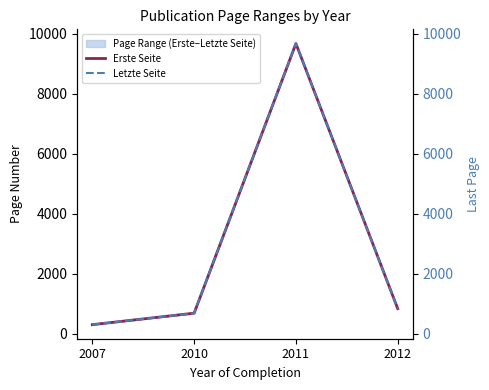

Where does the Letzte Seite series first go above 845?

2011